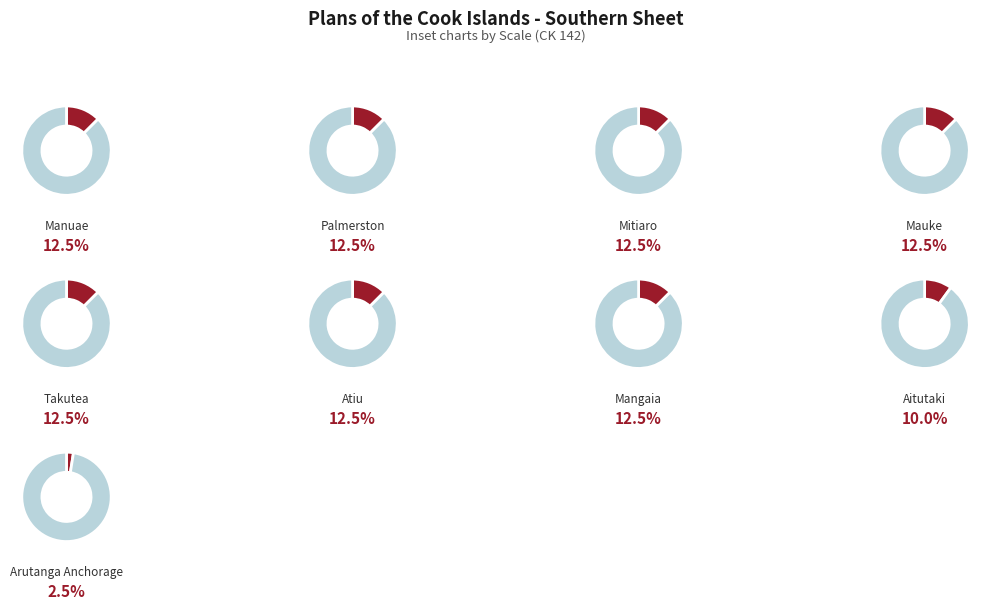

Between Mauke and Takutea, which is larger?

Mauke